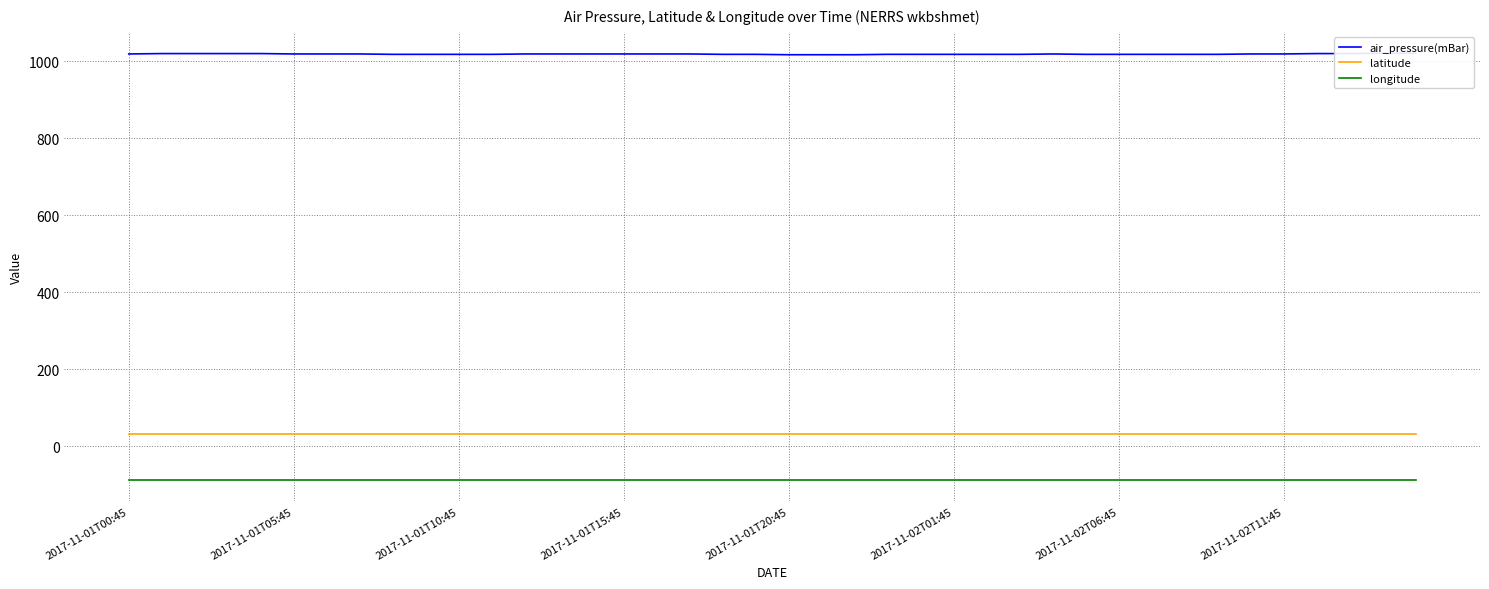

List the series in order of their peak value, highest first.

air_pressure(mBar), latitude, longitude